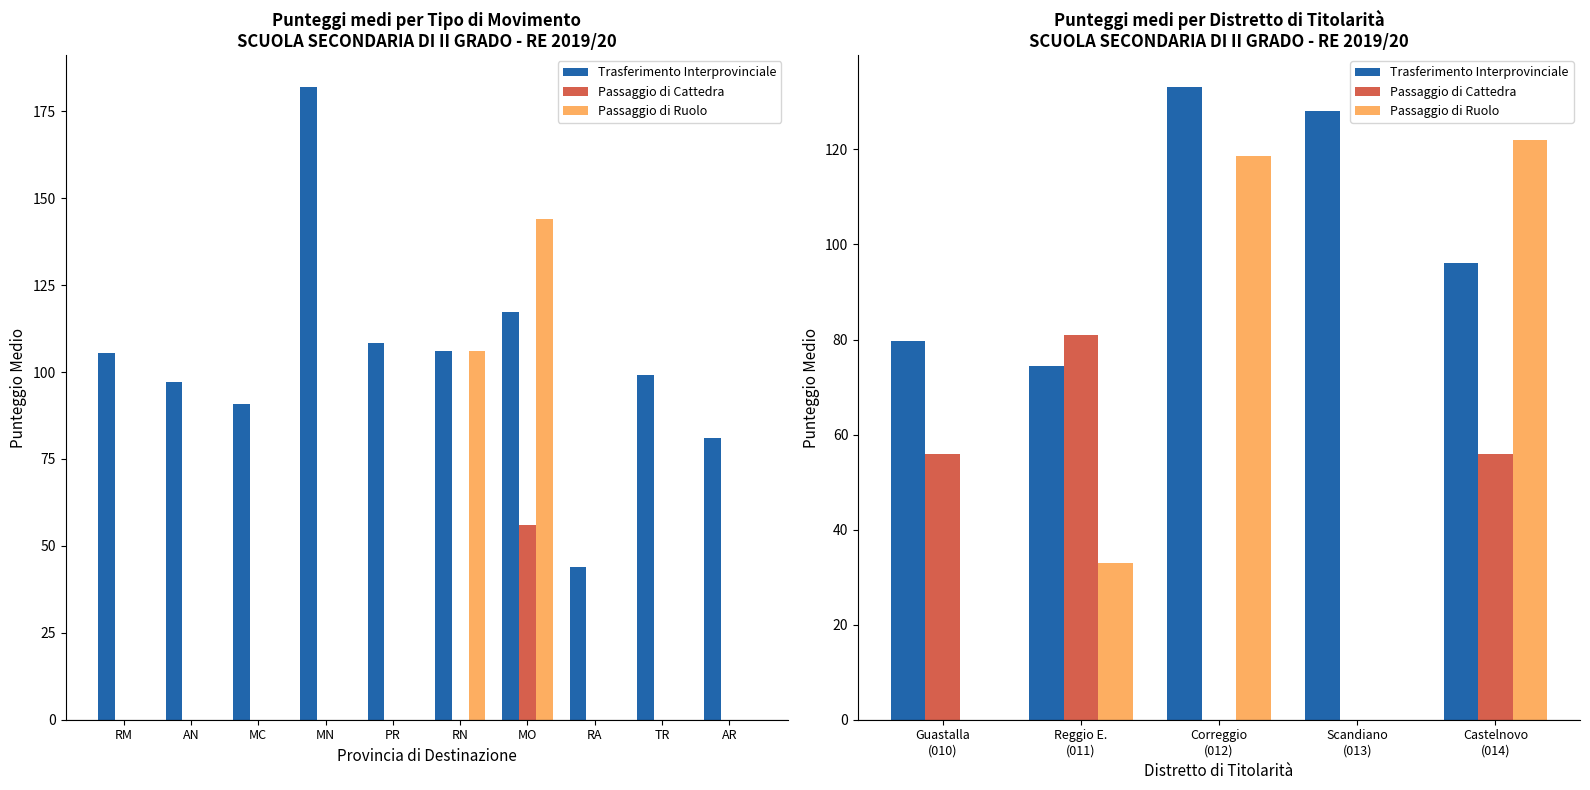

List the series in order of their overall mean, lowest first.

Passaggio di Cattedra, Passaggio di Ruolo, Trasferimento Interprovinciale